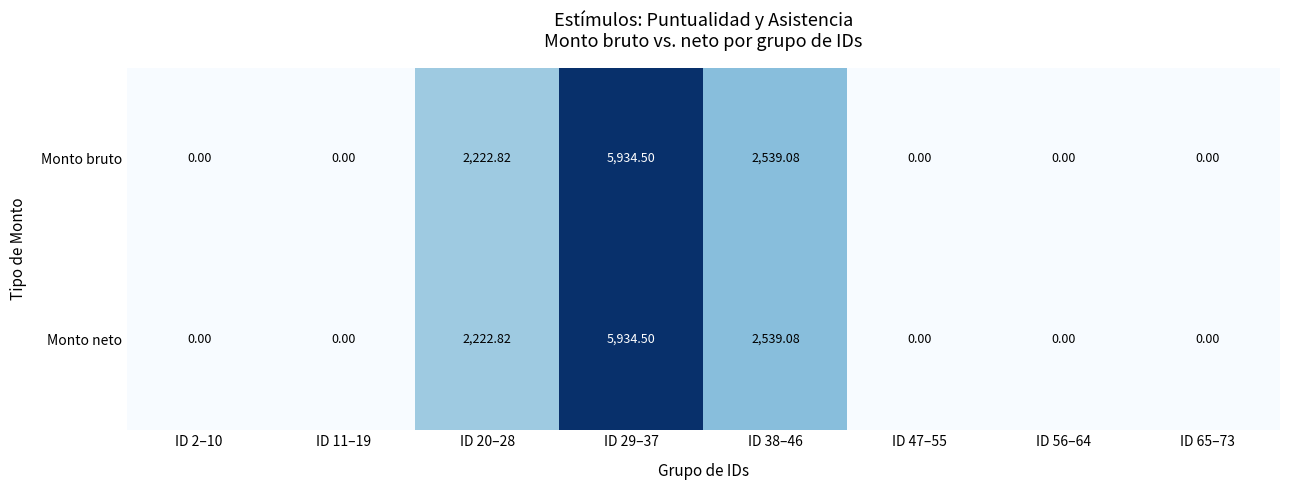

Which category has the highest value across all series?

ID 29–37